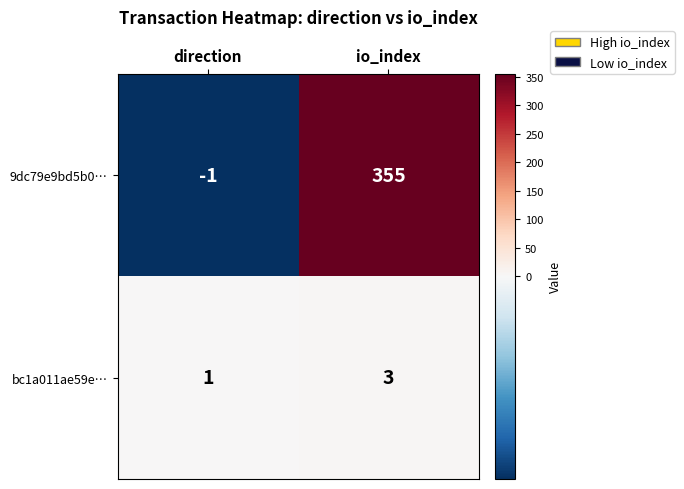

The bc1a011ae59e… series shows 3 at io_index. True or false?

True